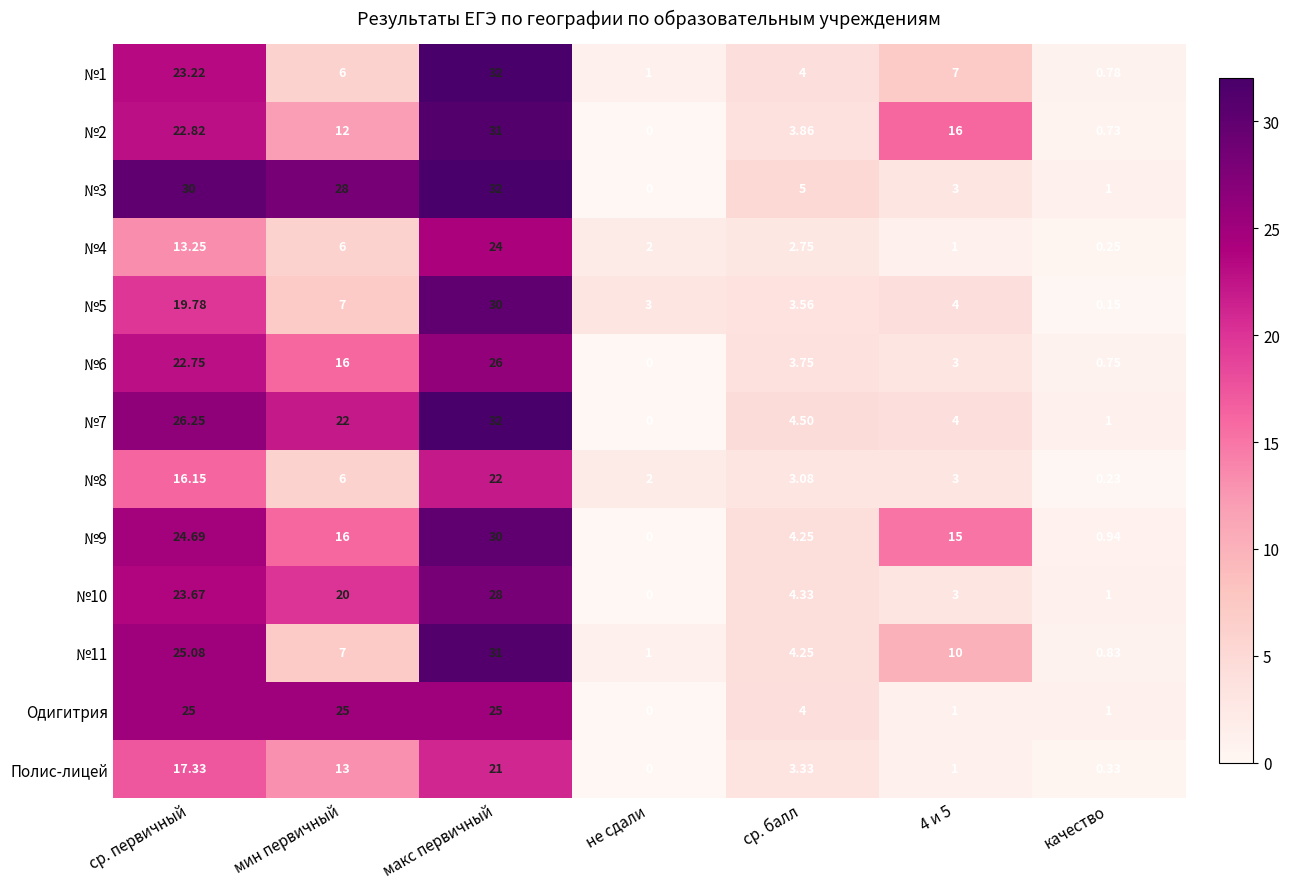

At which label is №10 closest to 14?

мин первичный